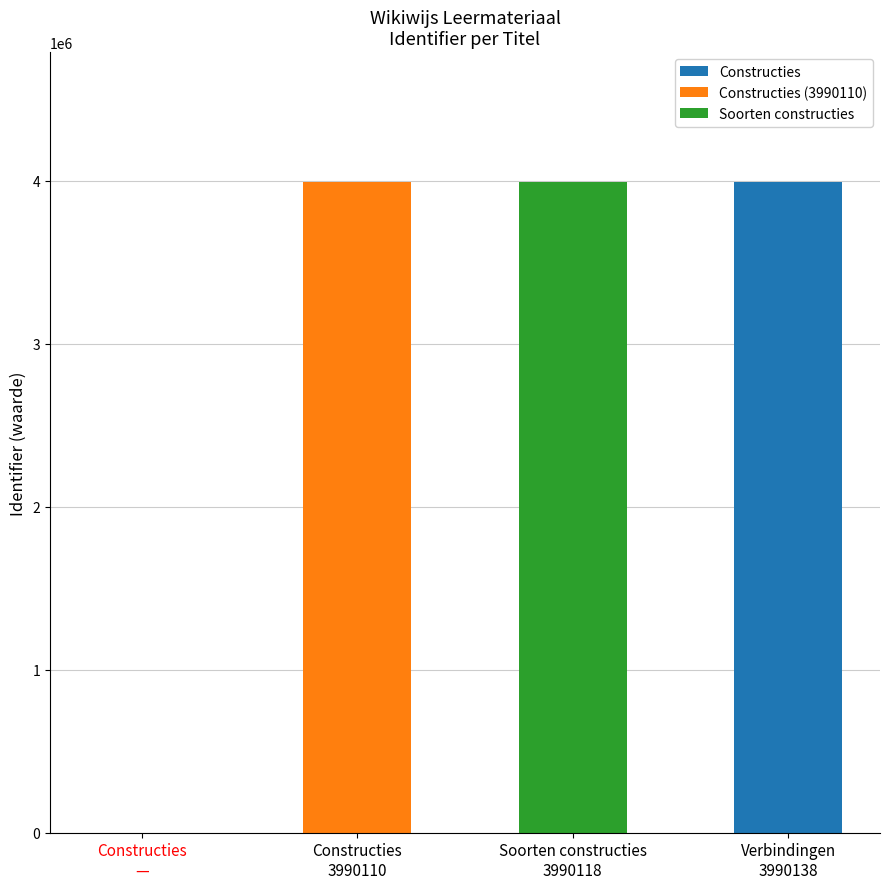

What is the greatest value displayed?

3990138